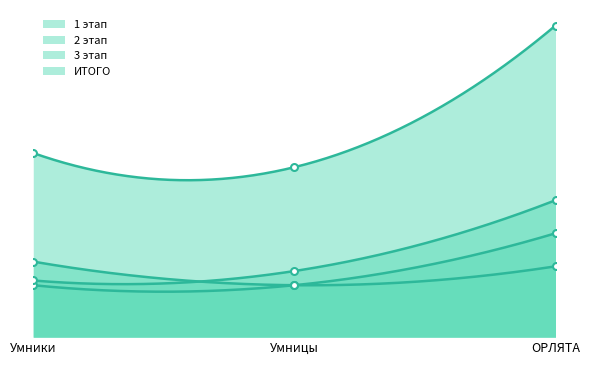

What is the approximate value of ИТОГО at Умницы, to the nearest 5?

35